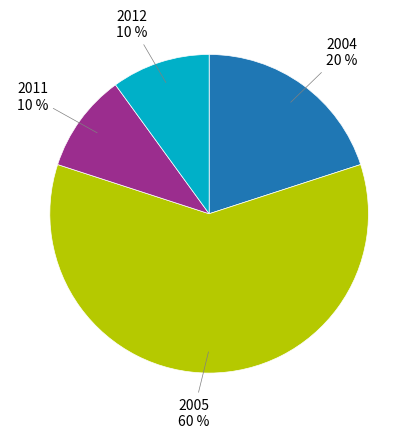

Count the number of slices in the pie.

4